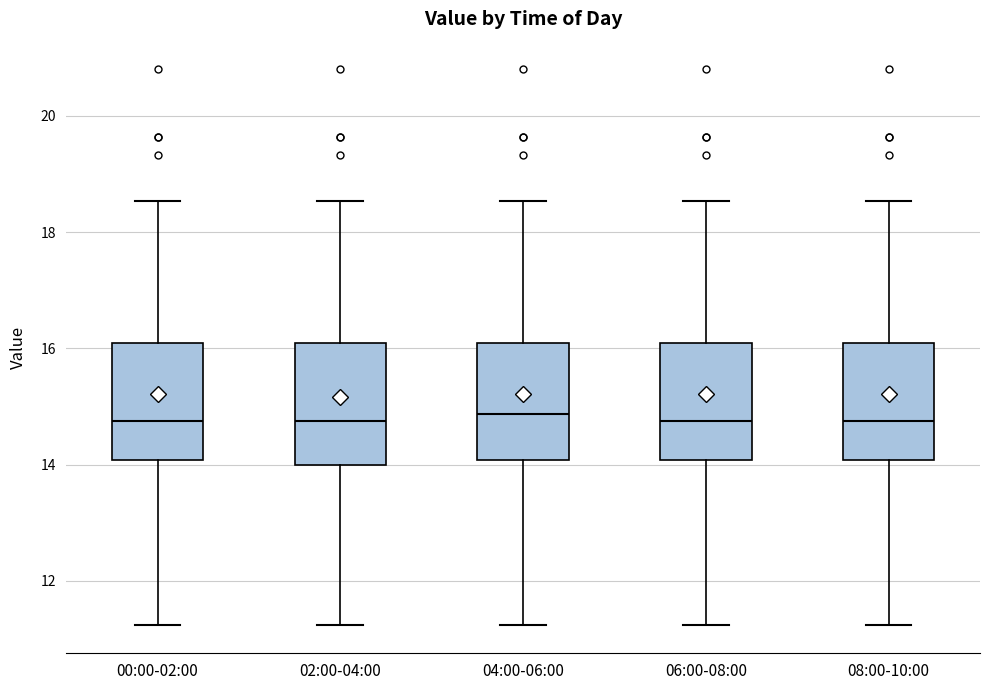

Reading left to right, transcribe this box plot: for each box, give where its median line is, the range the box spans, and where its two whiskers end, as read against the y-axis. The values are not printed on the chart, so give them approximately, as read against the axis.

00:00-02:00: median 14.8, box 14.0 to 16.2, whiskers 11.2 to 18.6
02:00-04:00: median 14.8, box 14.0 to 16.2, whiskers 11.2 to 18.6
04:00-06:00: median 14.8, box 14.0 to 16.2, whiskers 11.2 to 18.6
06:00-08:00: median 14.8, box 14.0 to 16.2, whiskers 11.2 to 18.6
08:00-10:00: median 14.8, box 14.0 to 16.2, whiskers 11.2 to 18.6